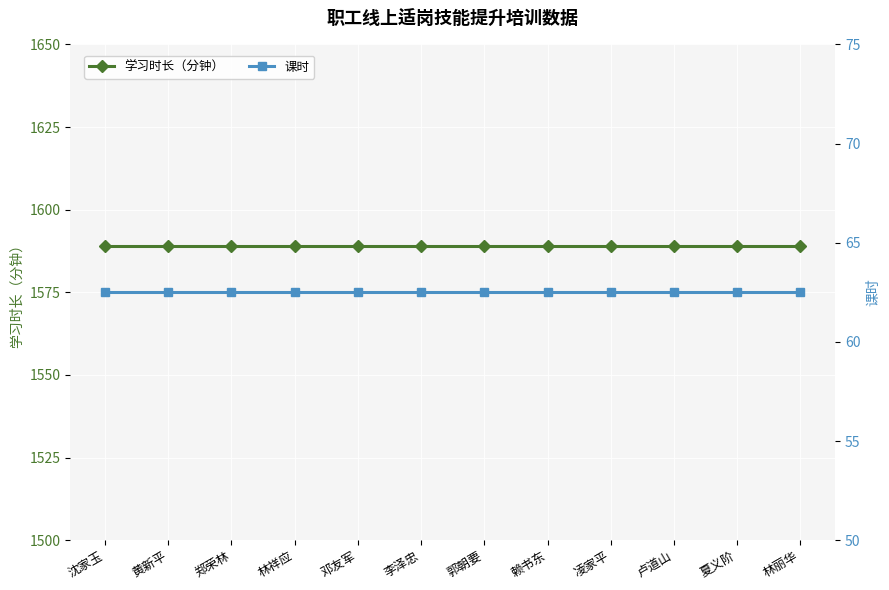

Reading left to right, what are all the values shown in this chart?

学习时长（分钟）: 1589.0	1589.0	1589.0	1589.0	1589.0	1589.0	1589.0	1589.0	1589.0	1589.0	1589.0	1589.0
课时: 62.5	62.5	62.5	62.5	62.5	62.5	62.5	62.5	62.5	62.5	62.5	62.5